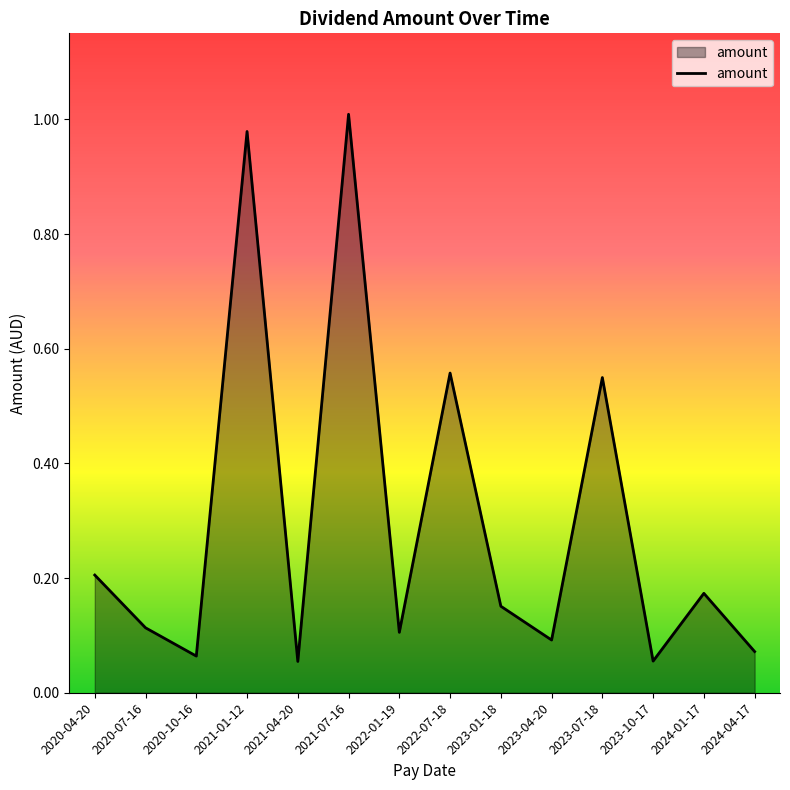

Is it true that the value at 2020-07-16 is 0.1?

True